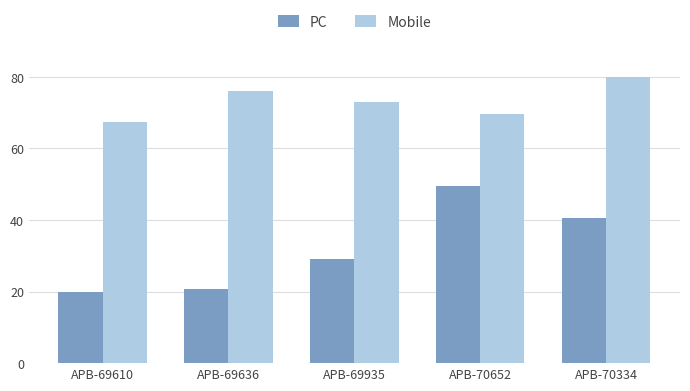

What is the difference between the maximum and minimum values in the Mobile series?

12.6